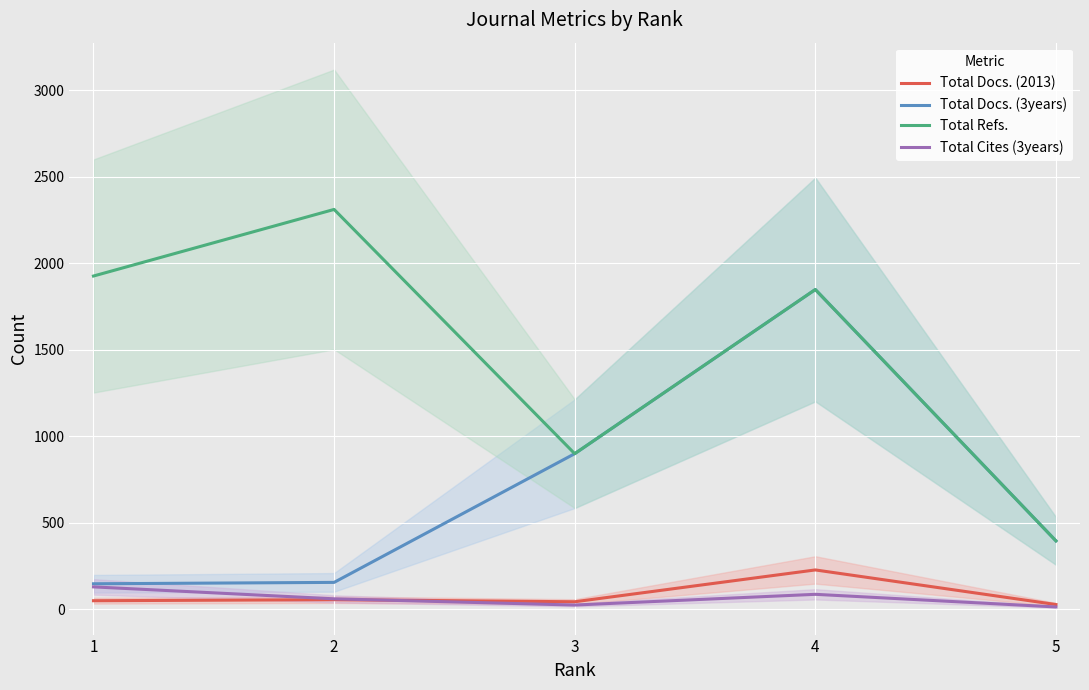

True or false: Total Refs. and Total Docs. (2013) intersect in this chart.

False